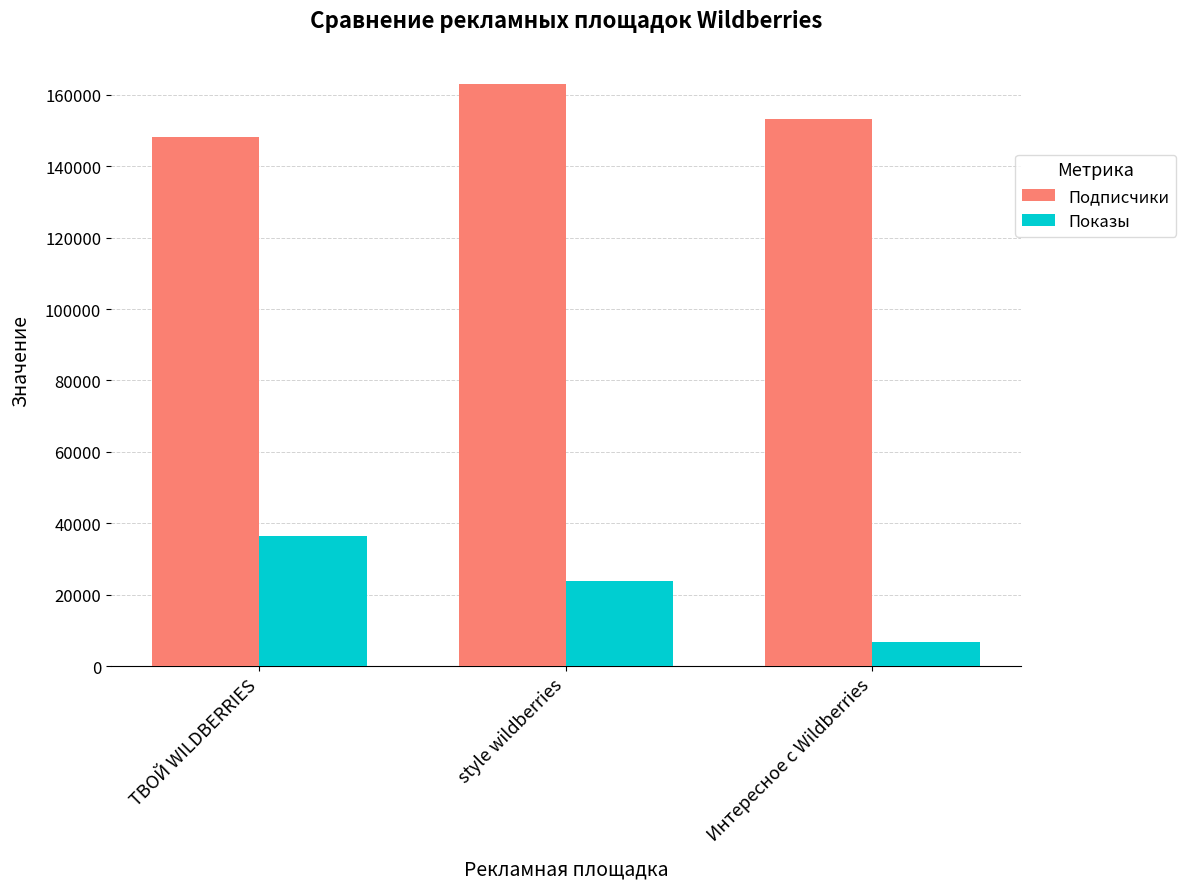

How many data points in Показы are less than 23852?

1